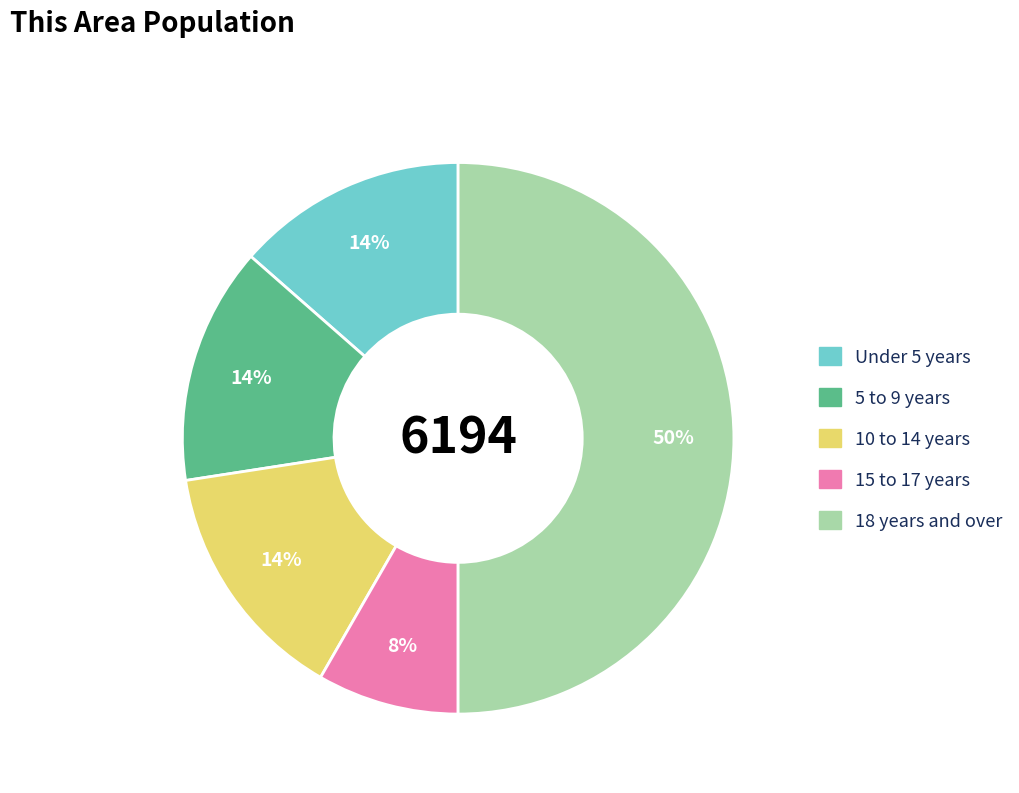

True or false: 5 to 9 years accounts for 14% of the total.

True